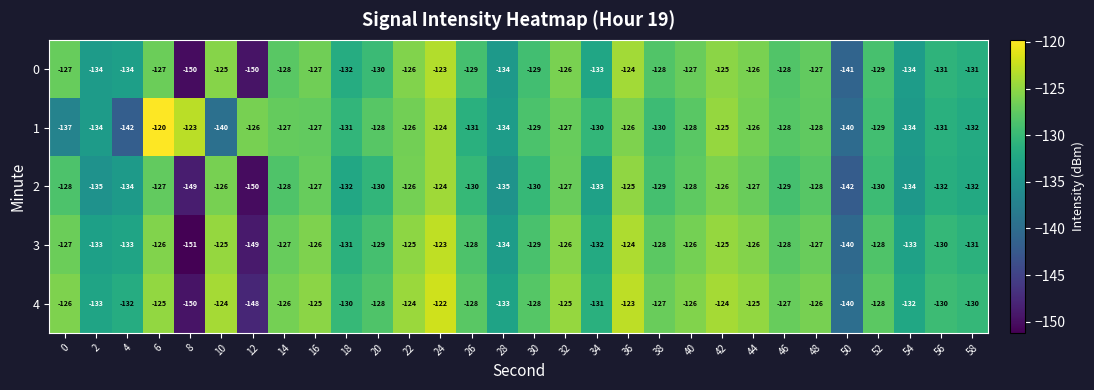

The value of 4 at 4 is -76. True or false?

False